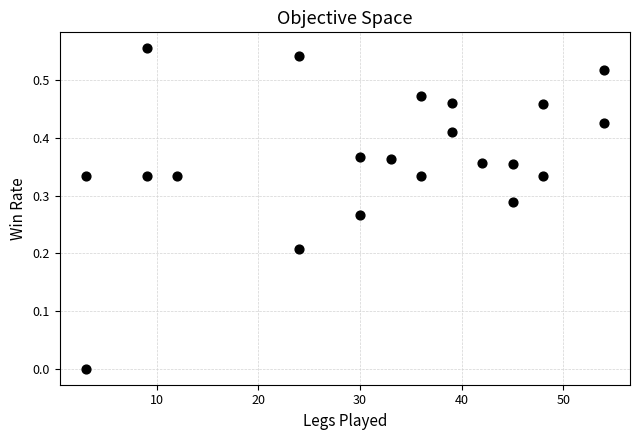

What is the range of X values (max minus min)?

51.0